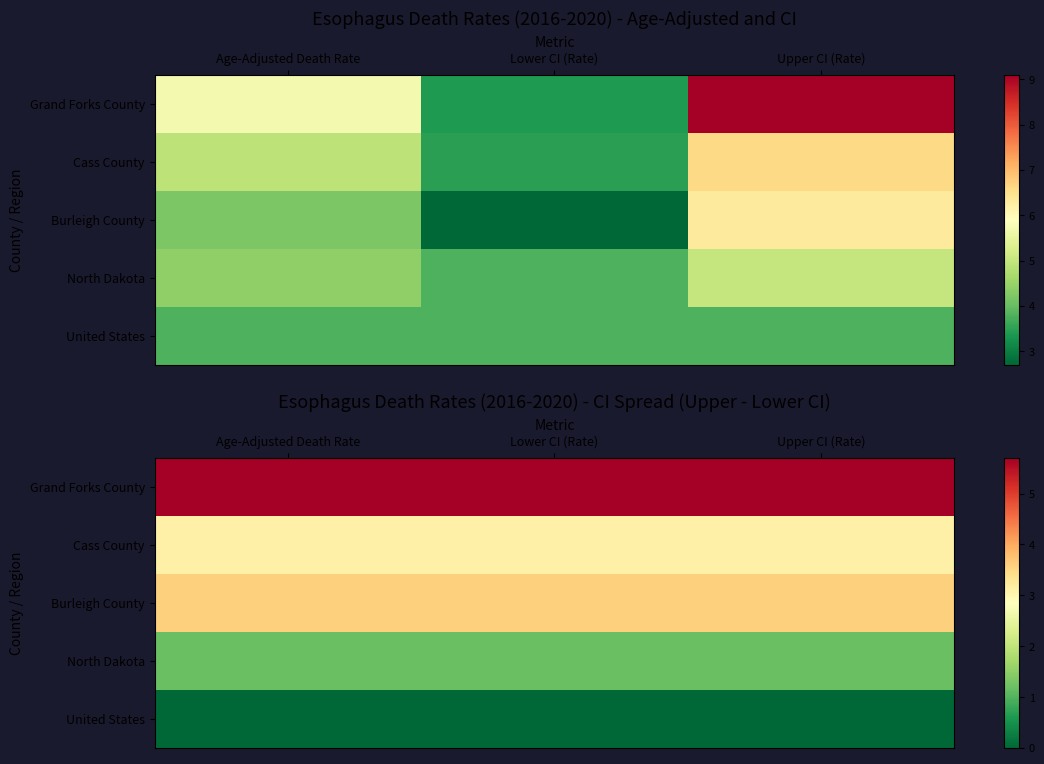

Which series has the largest range (max minus min)?

Grand Forks County